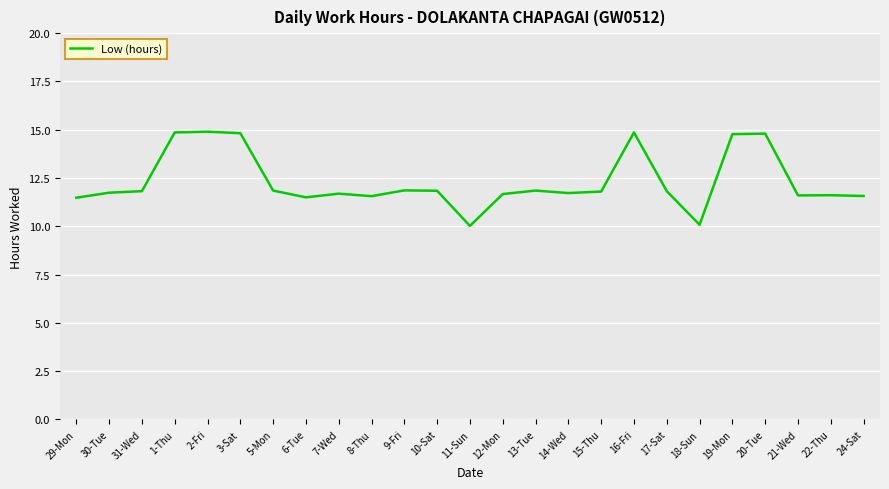

What is the ratio of the value at 29-Mon to the value at 18-Sun?

1.1